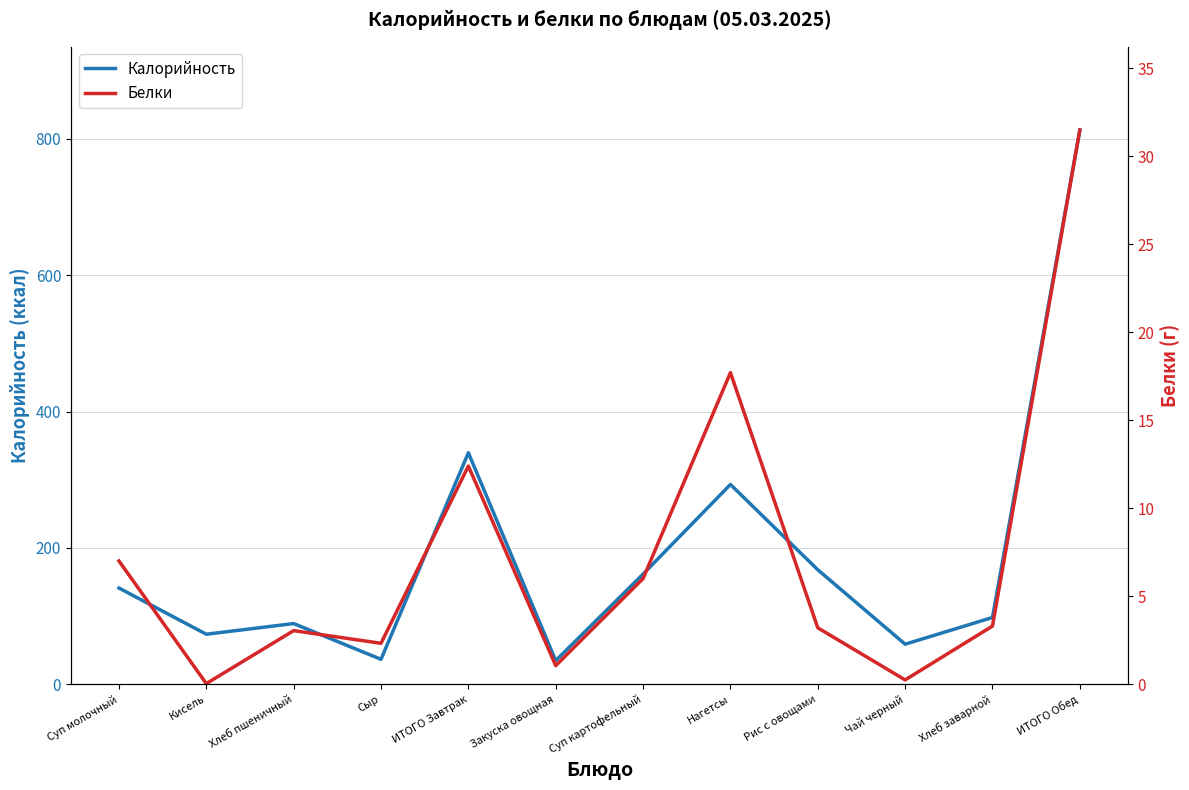

At how many categories does at least one series exceed 476?

1